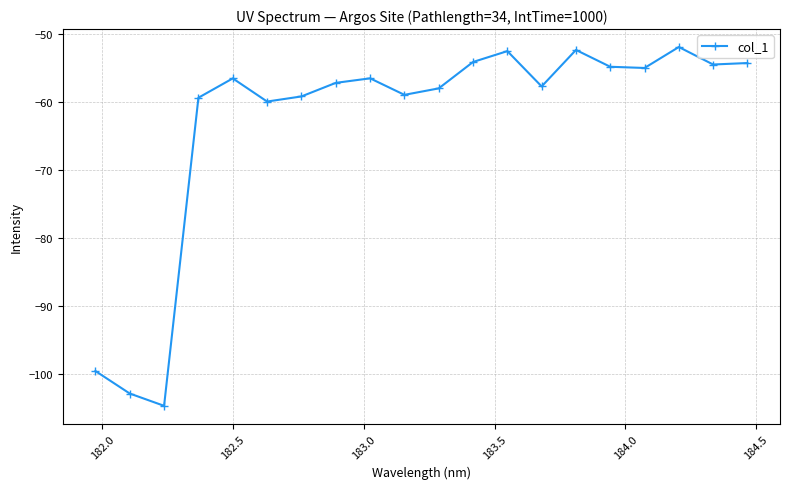

What is the average value?

-63.0